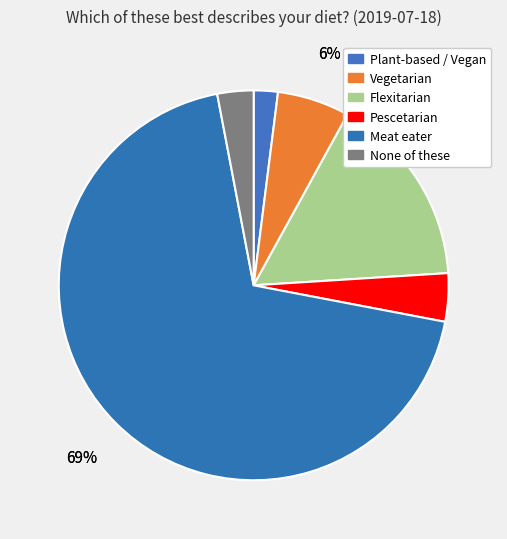

Does any single category account for the majority?

Yes